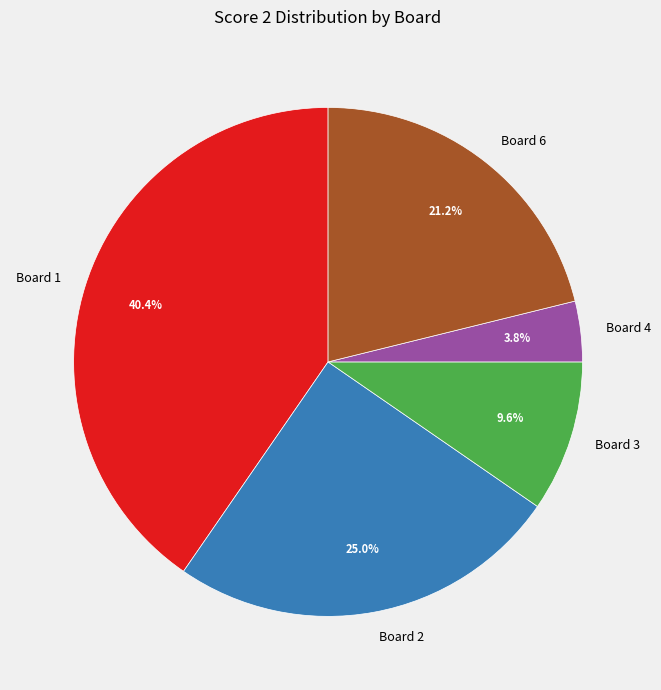

Which category has the smallest portion of the pie?

Board 4